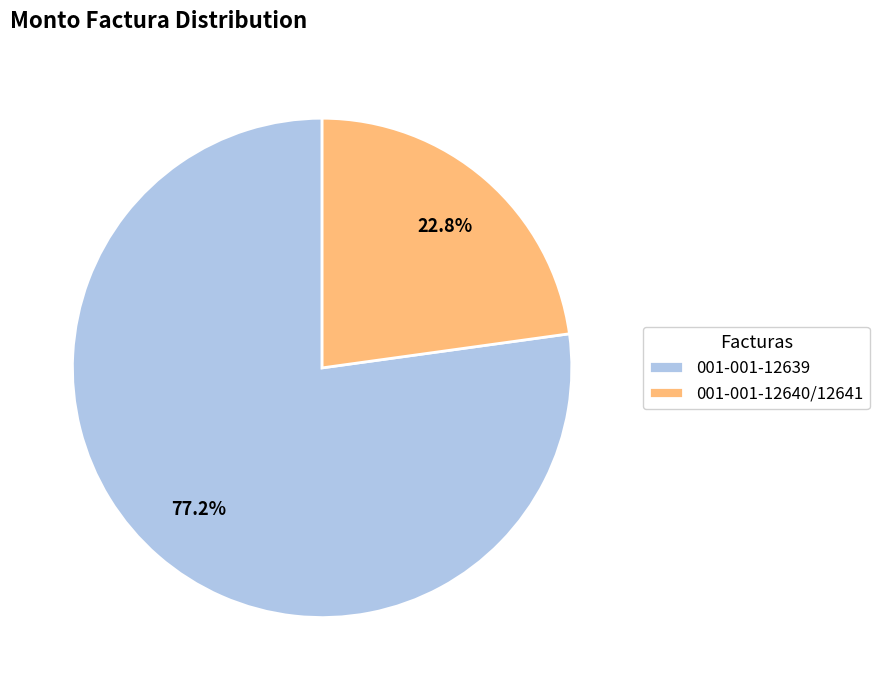

Rank the categories by value from highest to lowest.

001-001-12639, 001-001-12640/12641